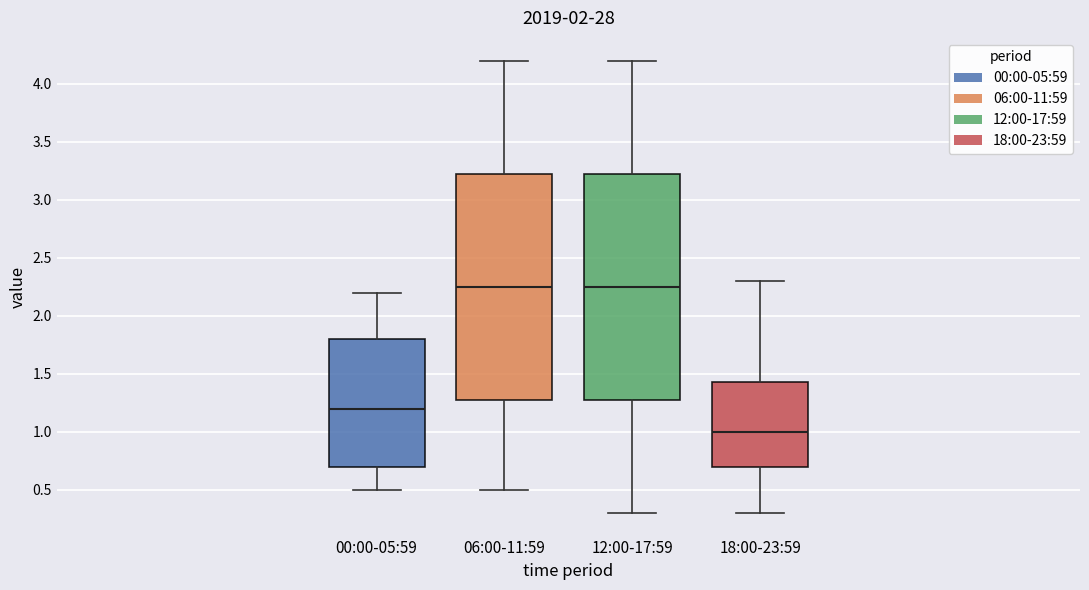

Reading left to right, transcribe this box plot: for each box, give where its median line is, the range the box spans, and where its two whiskers end, as read against the y-axis. The values are not printed on the chart, so give them approximately, as read against the axis.

00:00-05:59: median 1.20, box 0.70 to 1.80, whiskers 0.50 to 2.20
06:00-11:59: median 2.25, box 1.30 to 3.25, whiskers 0.50 to 4.20
12:00-17:59: median 2.25, box 1.30 to 3.25, whiskers 0.30 to 4.20
18:00-23:59: median 1.00, box 0.70 to 1.45, whiskers 0.30 to 2.30